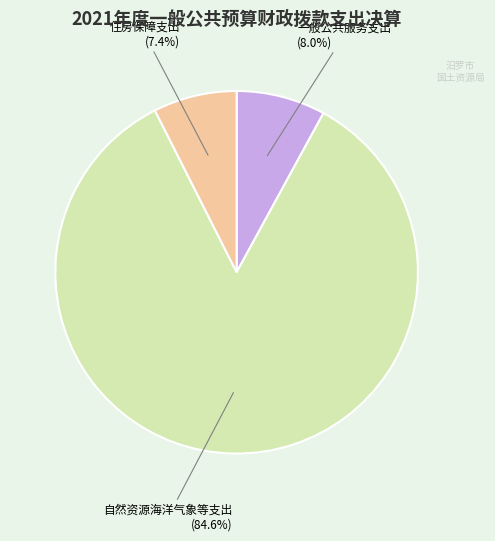

Is there any slice that represents more than half of the pie?

Yes